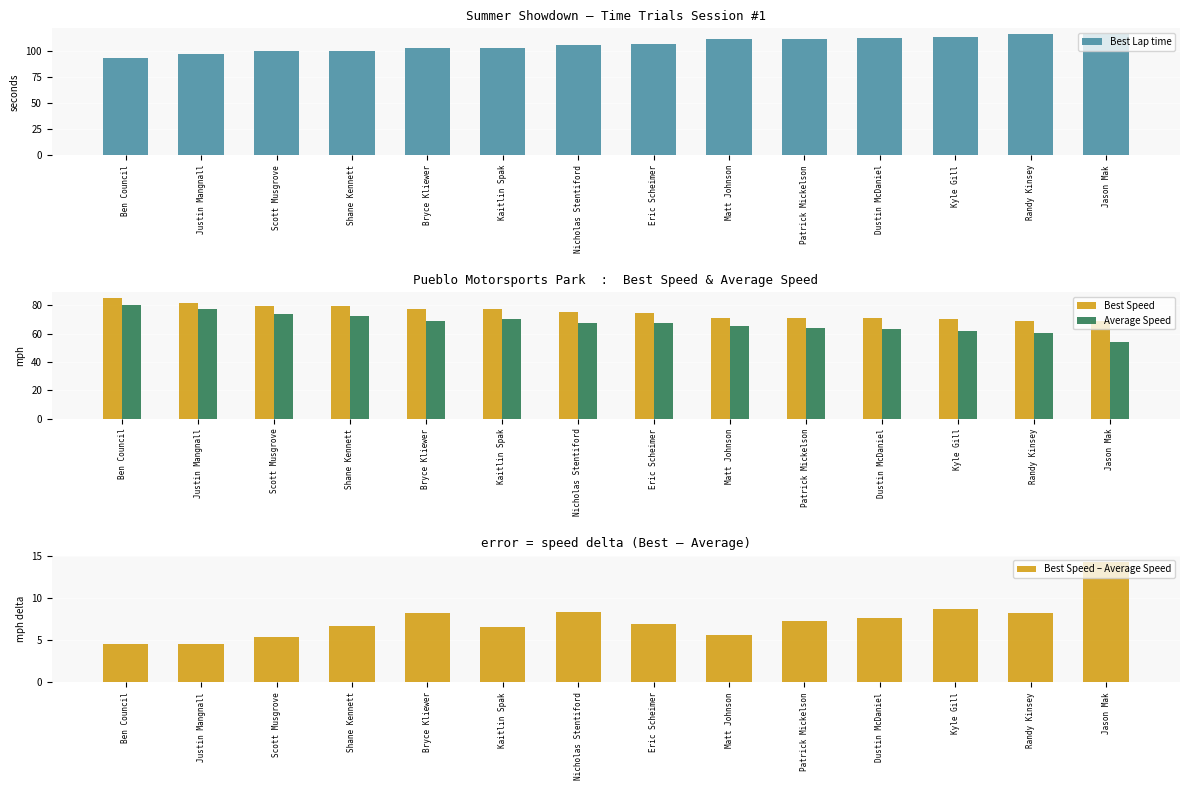

Where does the Average Speed series first go above 67?

Ben Council